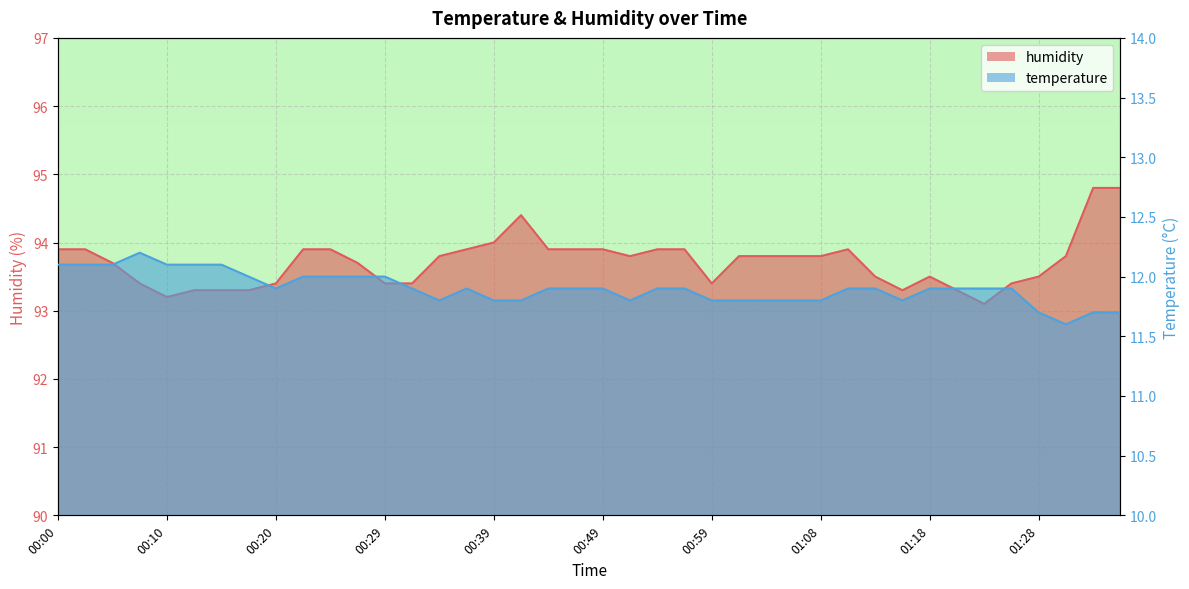

What is the difference between the second highest and second lowest values in the humidity series?

1.6